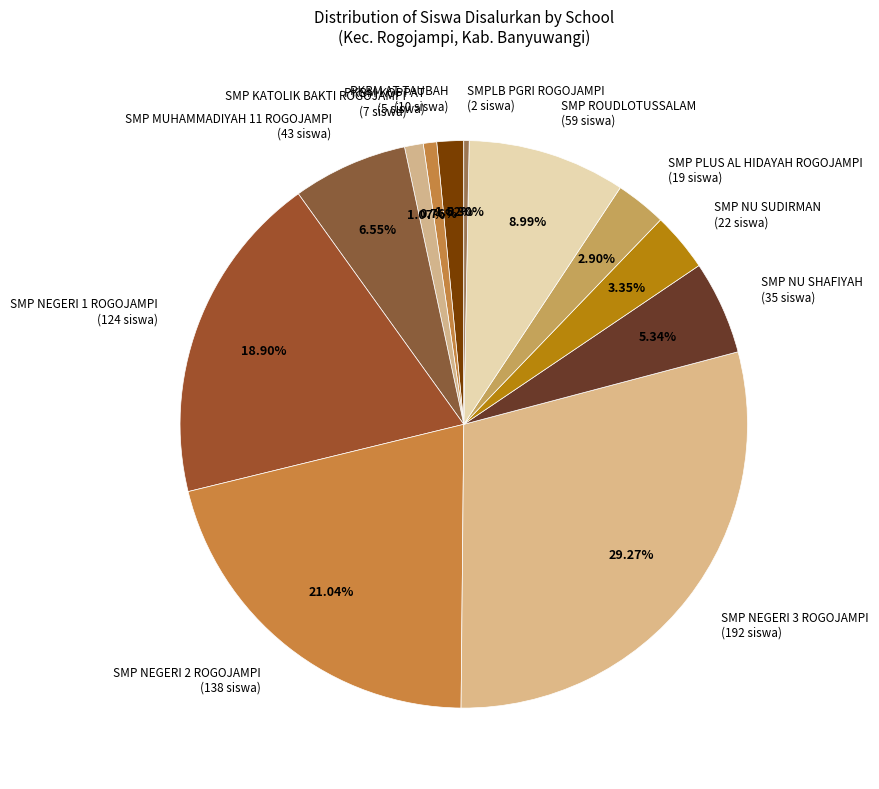

How many slices are in this pie chart?

12